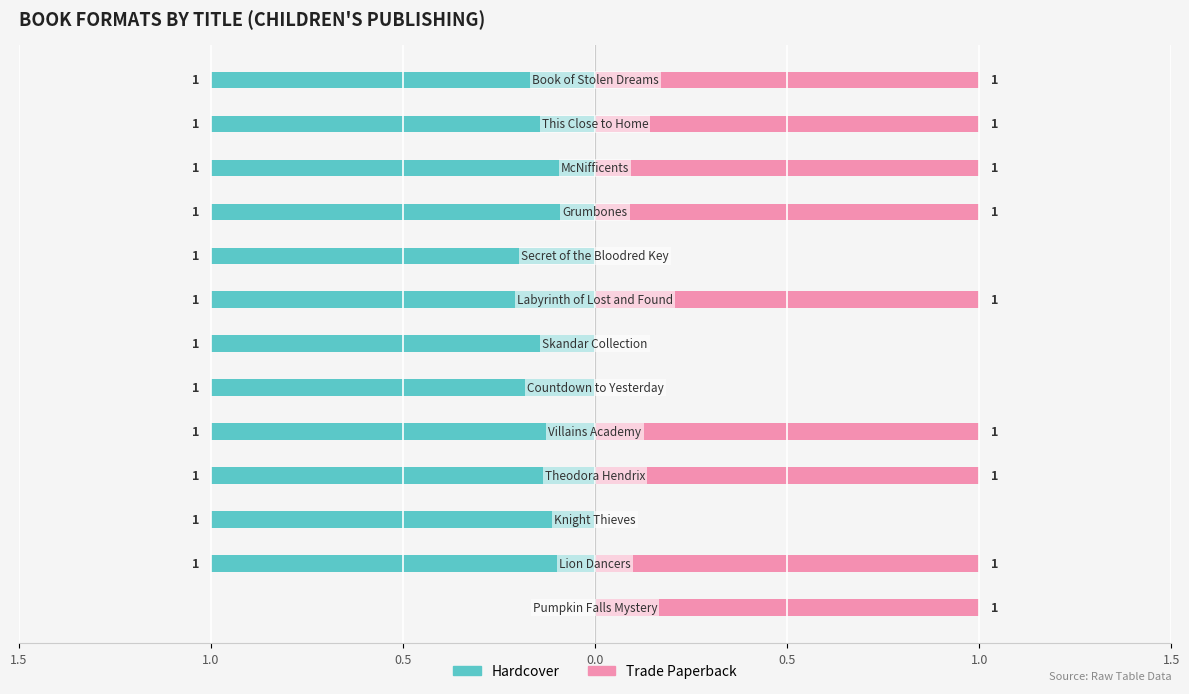

Are the bars grouped side by side (vs. stacked)?

Yes